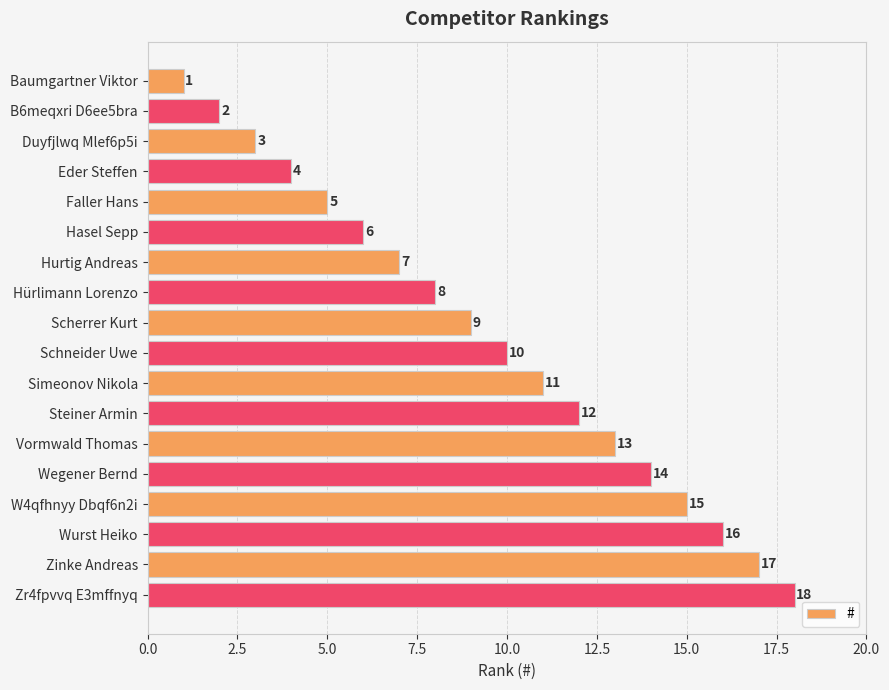

What is the maximum value shown in the chart?

18